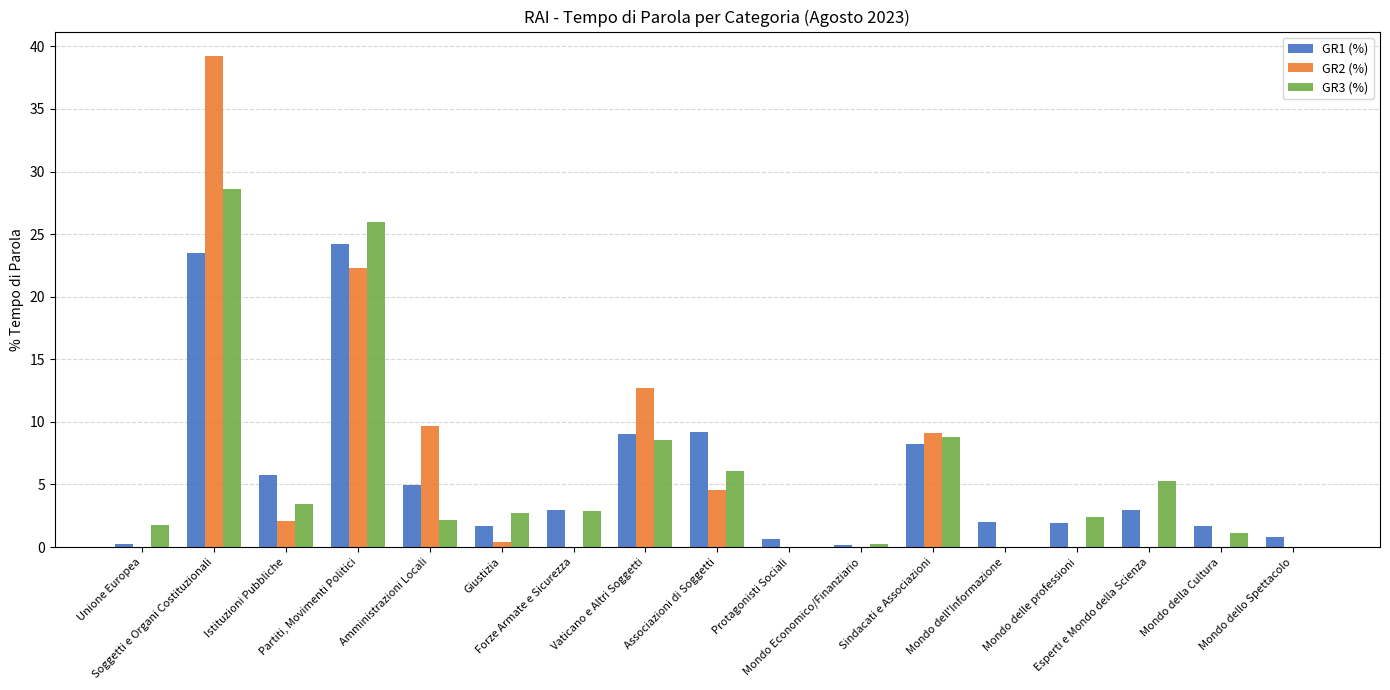

Which series has the widest spread of values?

GR2 (%)